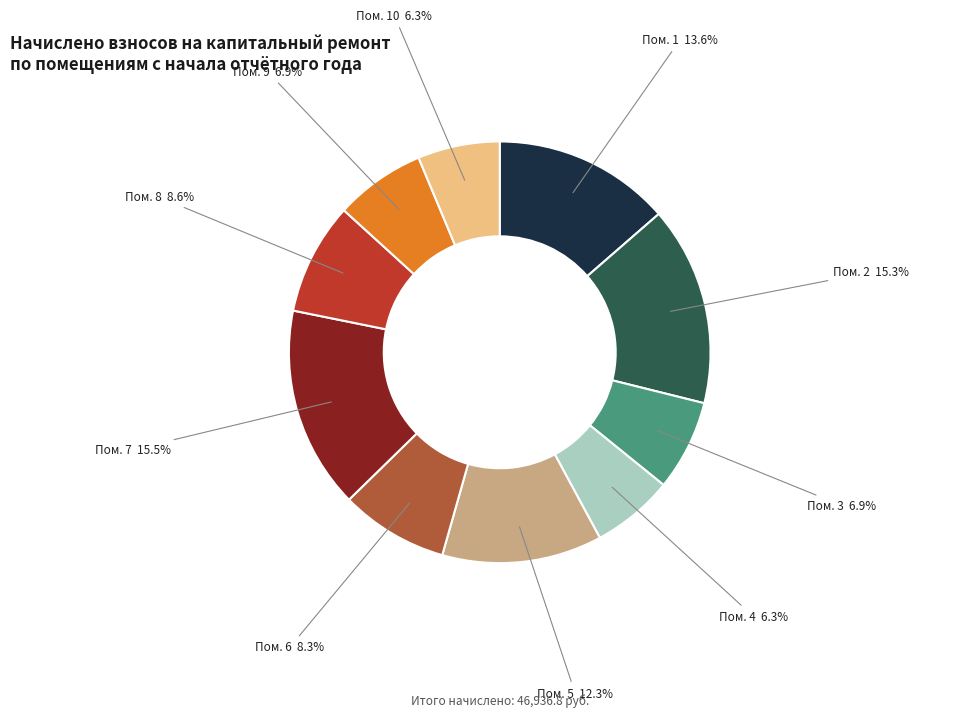

Is there any slice that represents more than half of the pie?

No